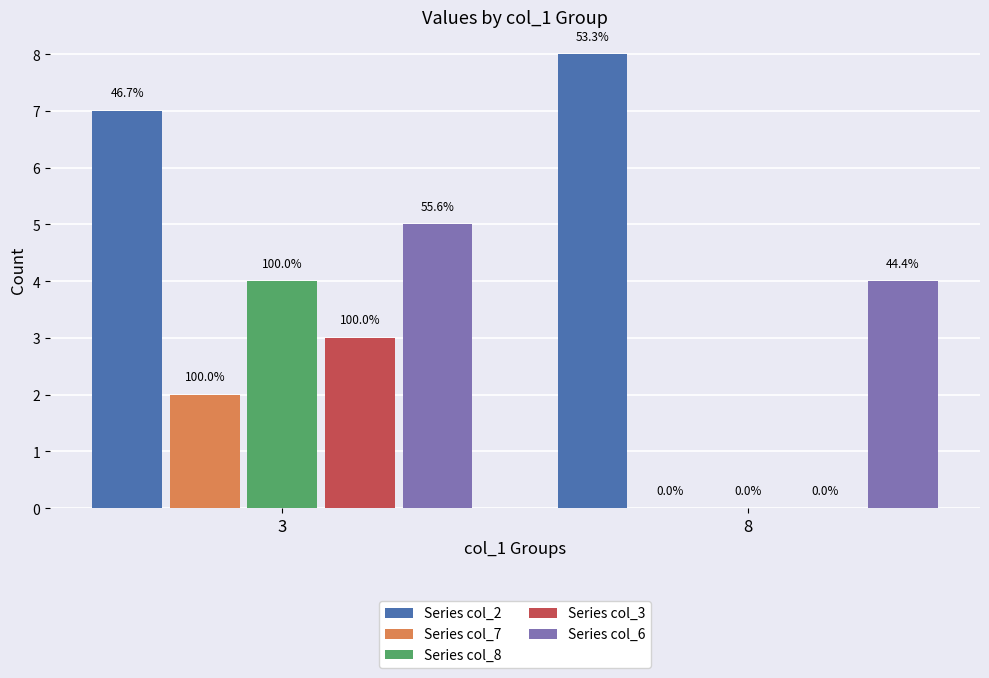

What is the spread (max minus min) of values at 8?

8